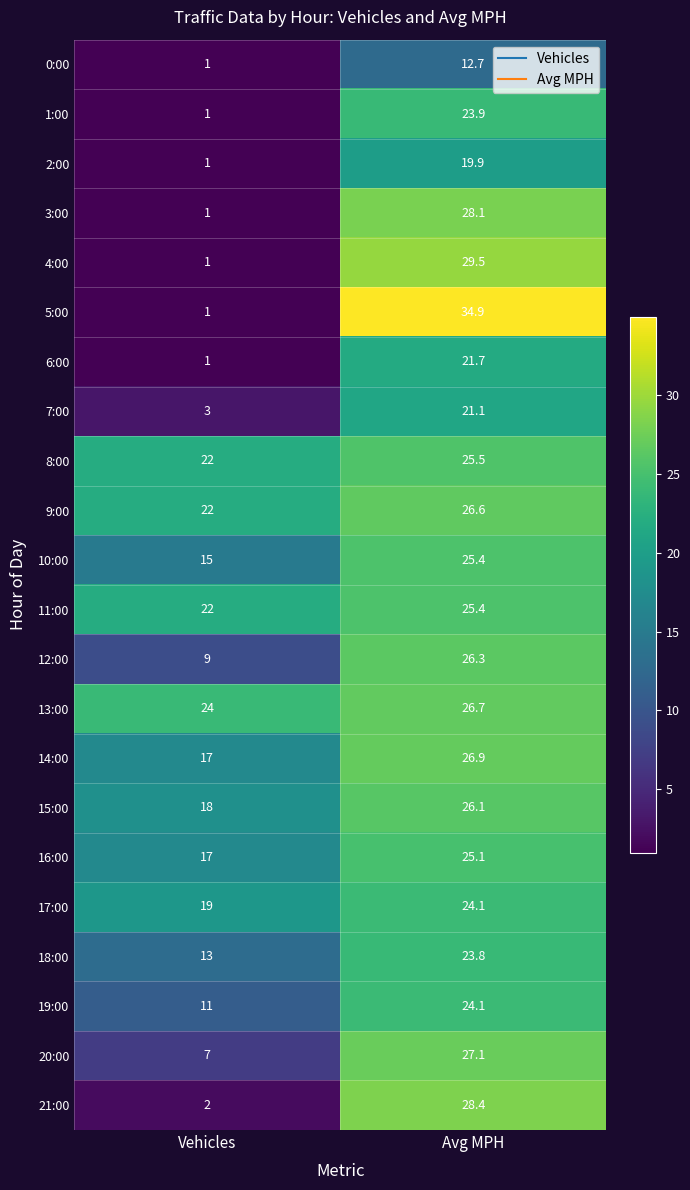

Where is 6:00 nearest to the value 11?

Vehicles